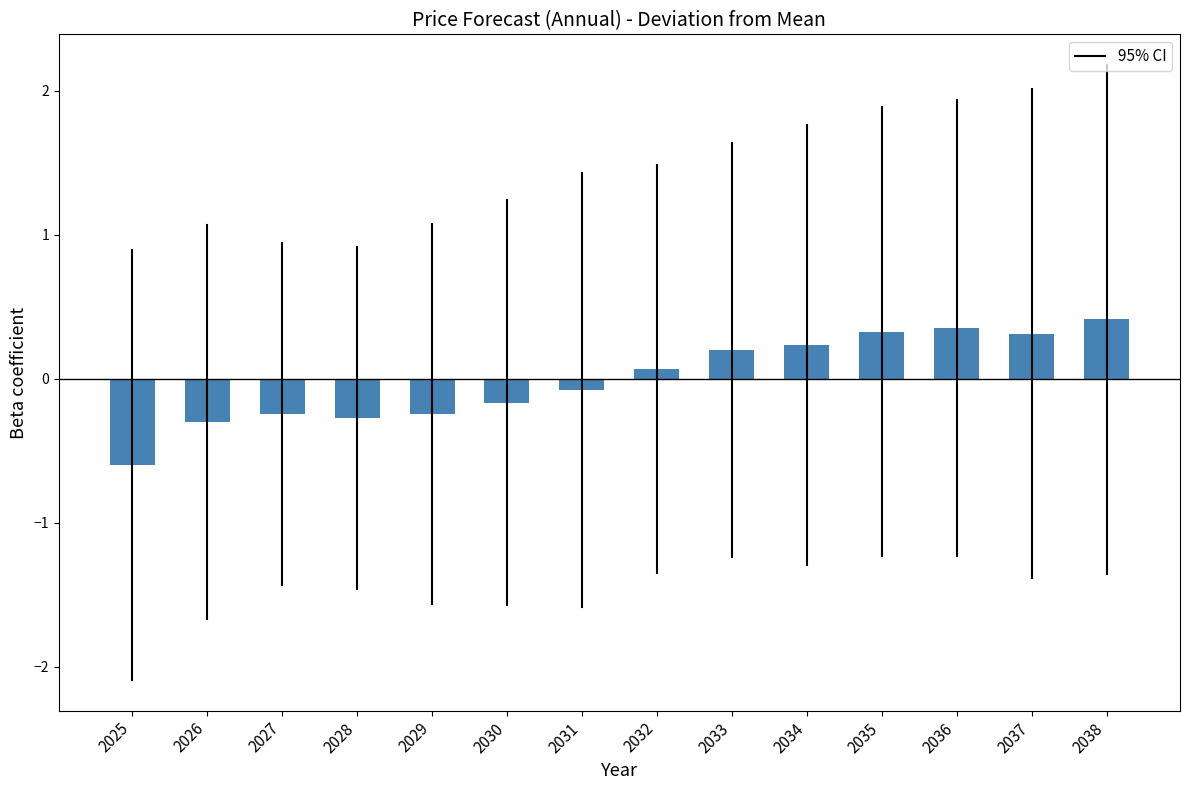

What is the change in value from 2032 to 2038?

+0.3